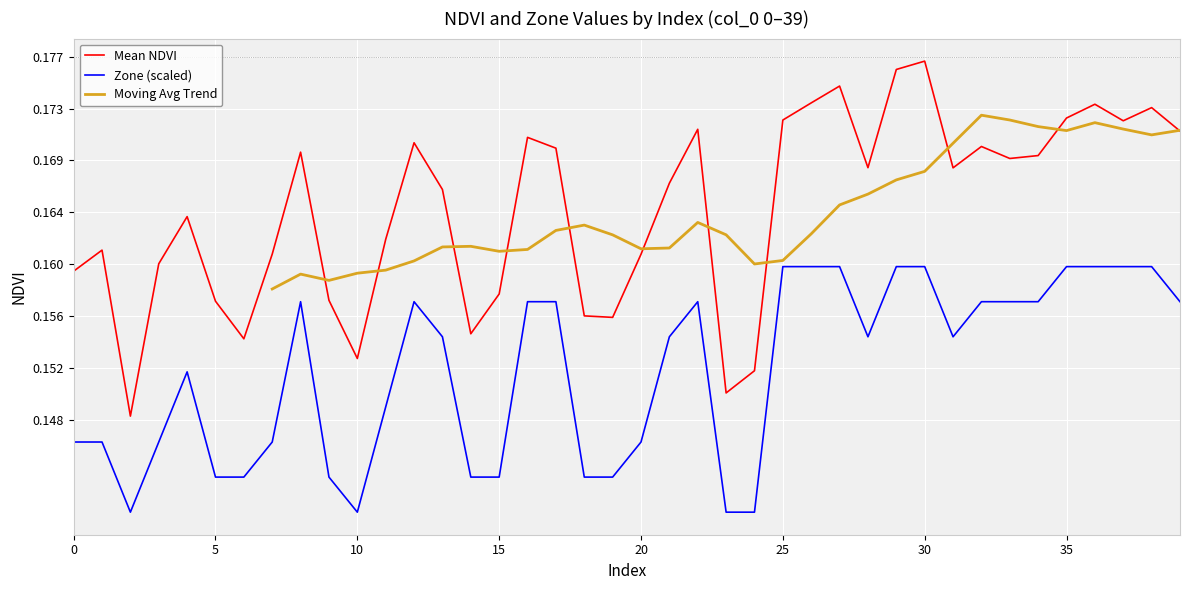

Where is the first local minimum for Zone?

2